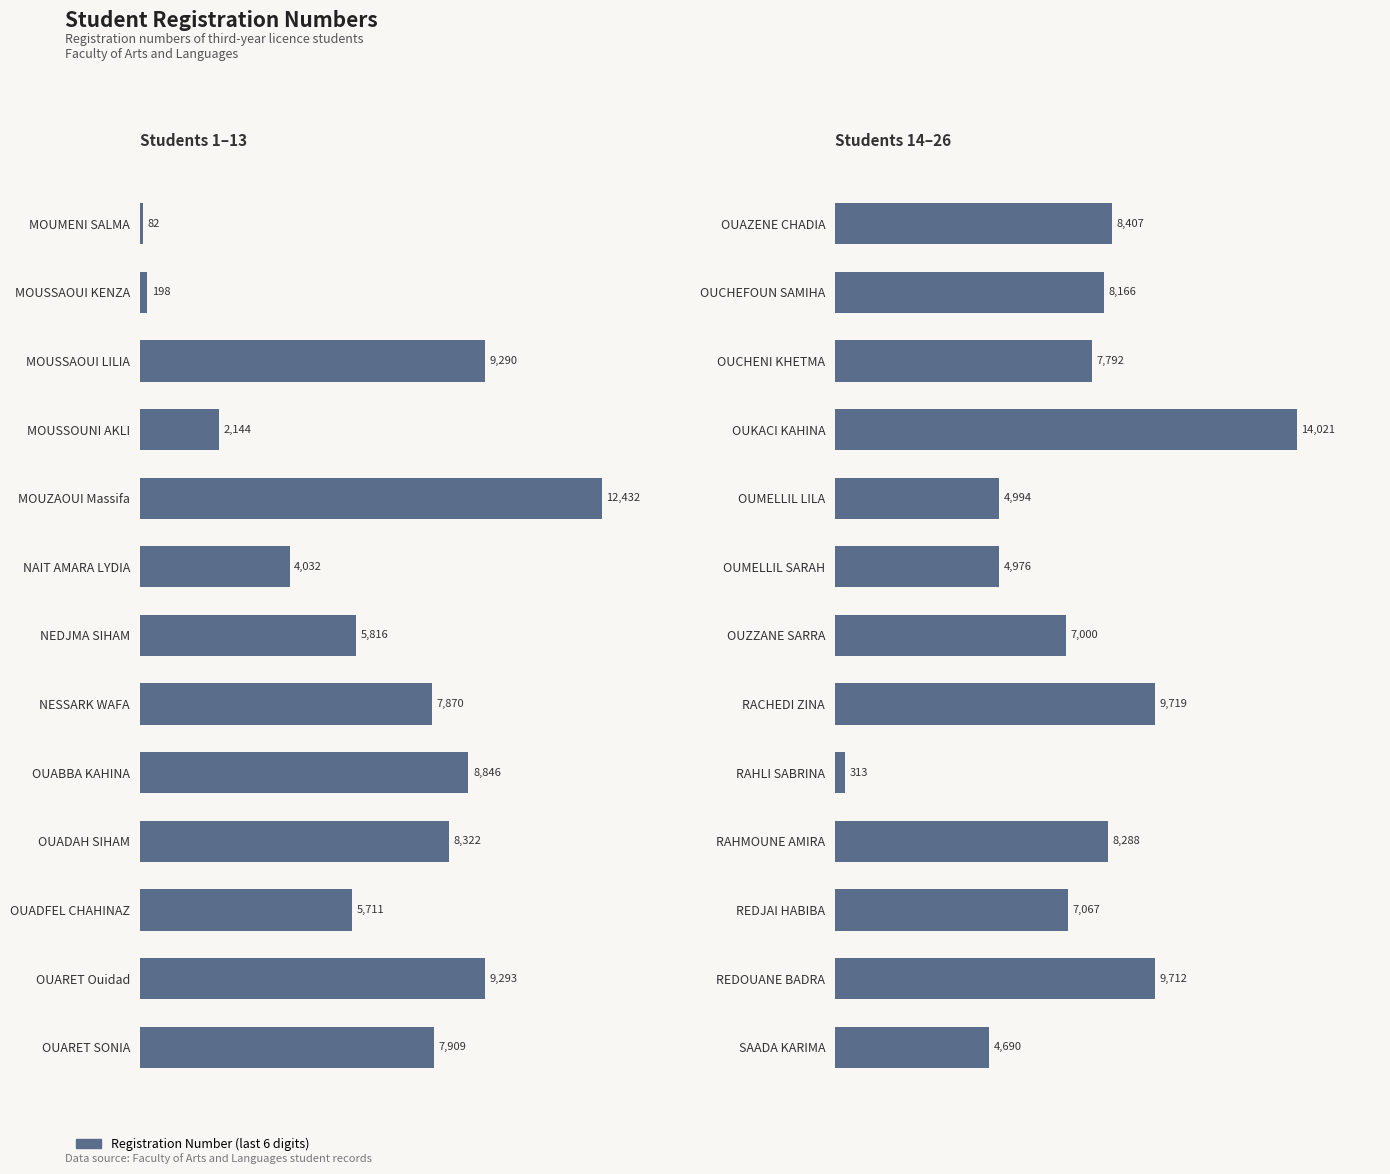

Does the chart contain stacked bars?

No